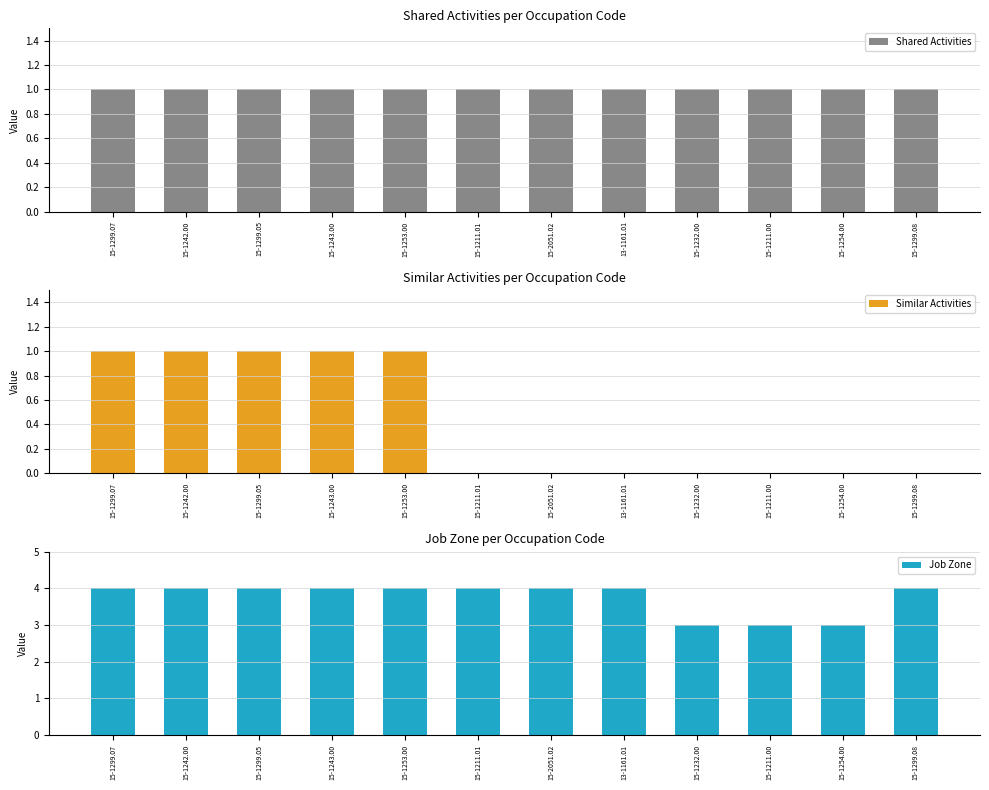

What is the greatest value displayed?

4